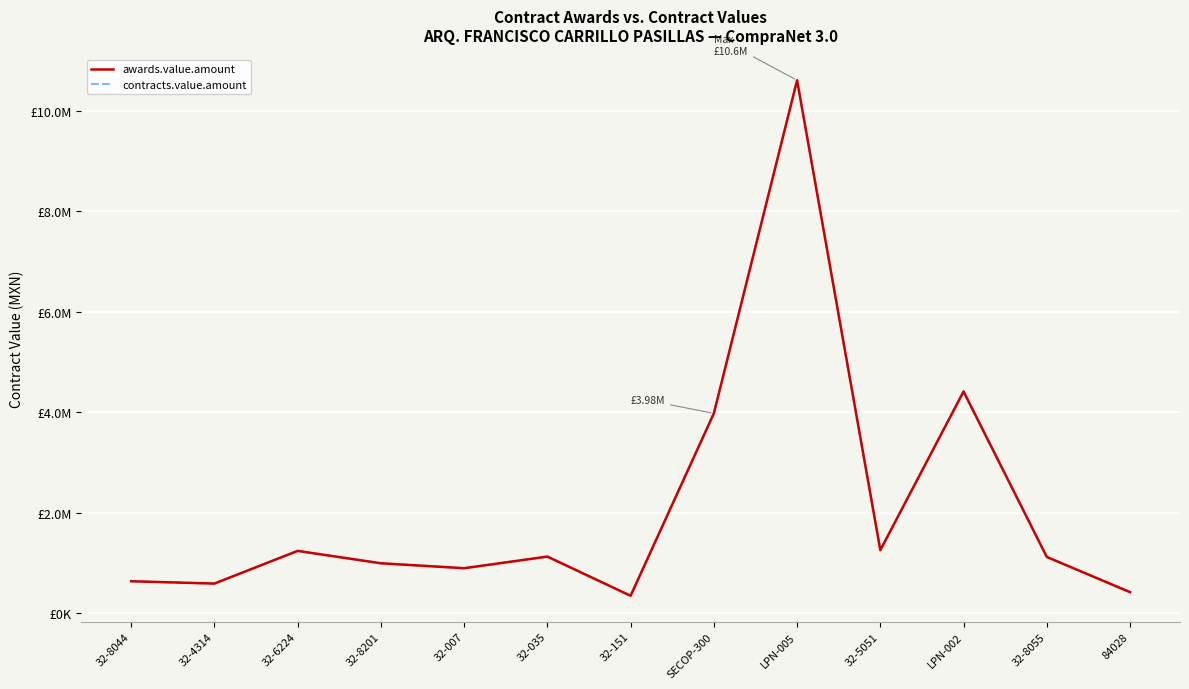

What is the total value across all series at 32-035?

2258840.8